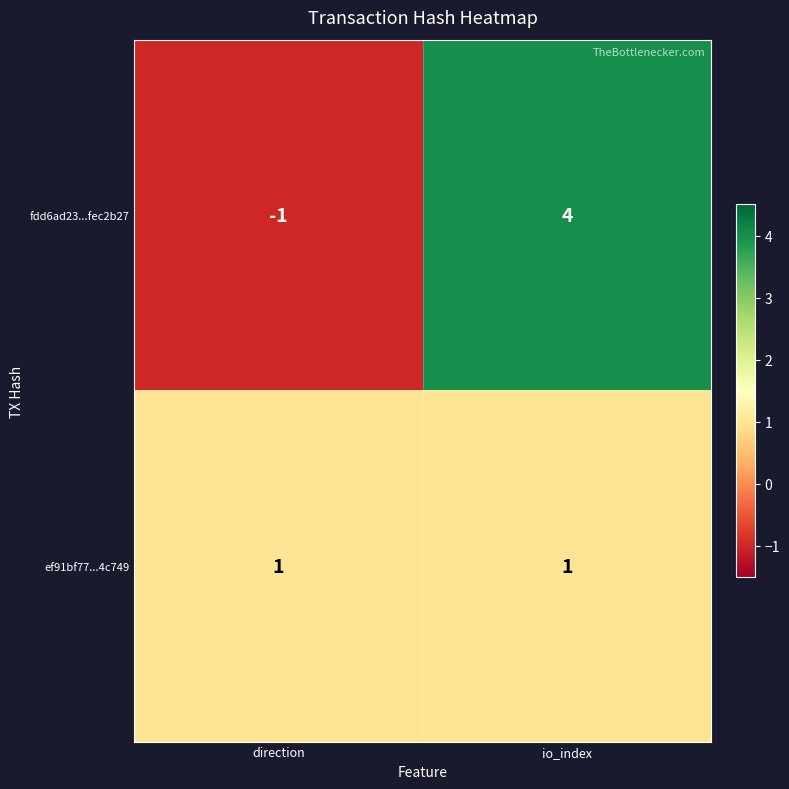

The value of fdd6ad23...fec2b27 at io_index is 6. True or false?

False